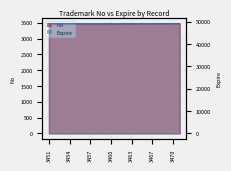

What are all the series names shown in the legend?

No, Expire